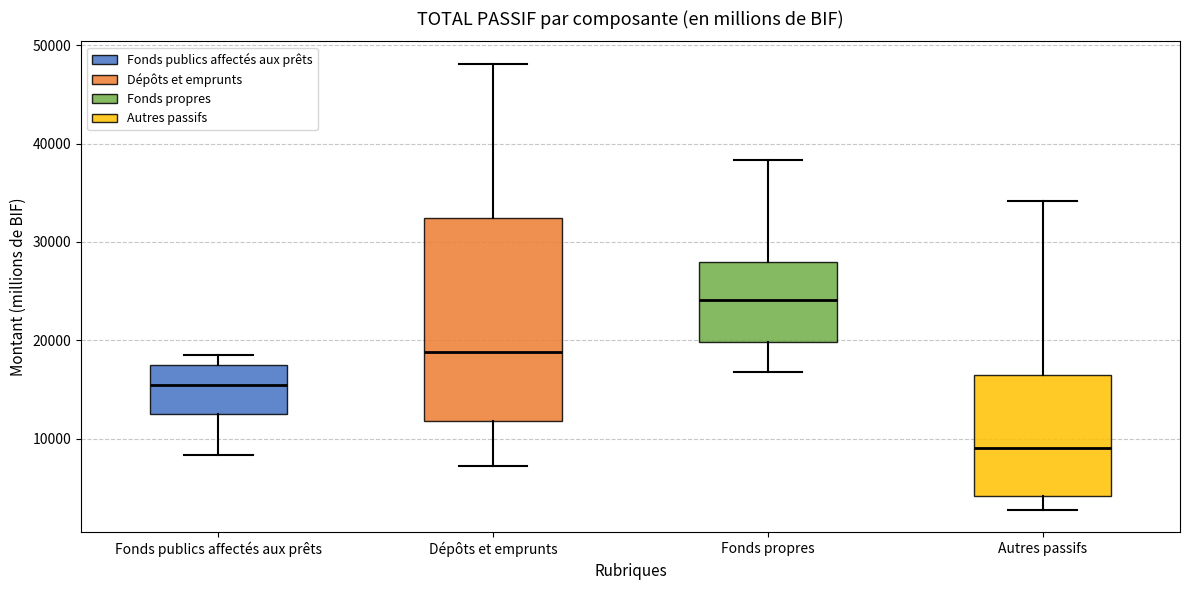

Reading left to right, transcribe this box plot: for each box, give where its median line is, the range the box spans, and where its two whiskers end, as read against the y-axis. The values are not printed on the chart, so give them approximately, as read against the axis.

Fonds publics affectés aux prêts: median 15000, box 13000 to 17000, whiskers 8000 to 18000
Dépôts et emprunts: median 19000, box 12000 to 32000, whiskers 7000 to 48000
Fonds propres: median 24000, box 20000 to 28000, whiskers 17000 to 38000
Autres passifs: median 9000, box 4000 to 16000, whiskers 3000 to 34000